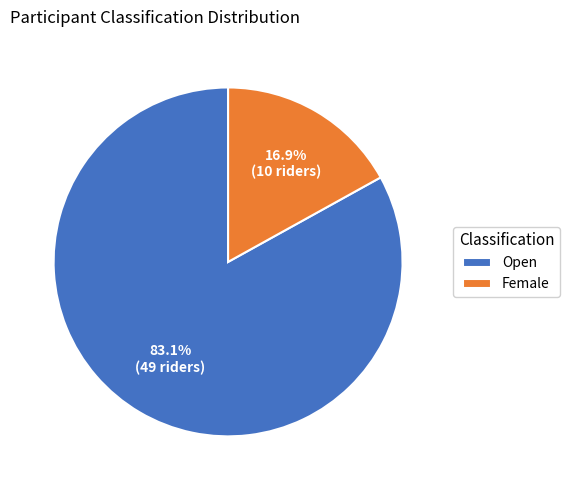

Between Open and Female, which is larger?

Open